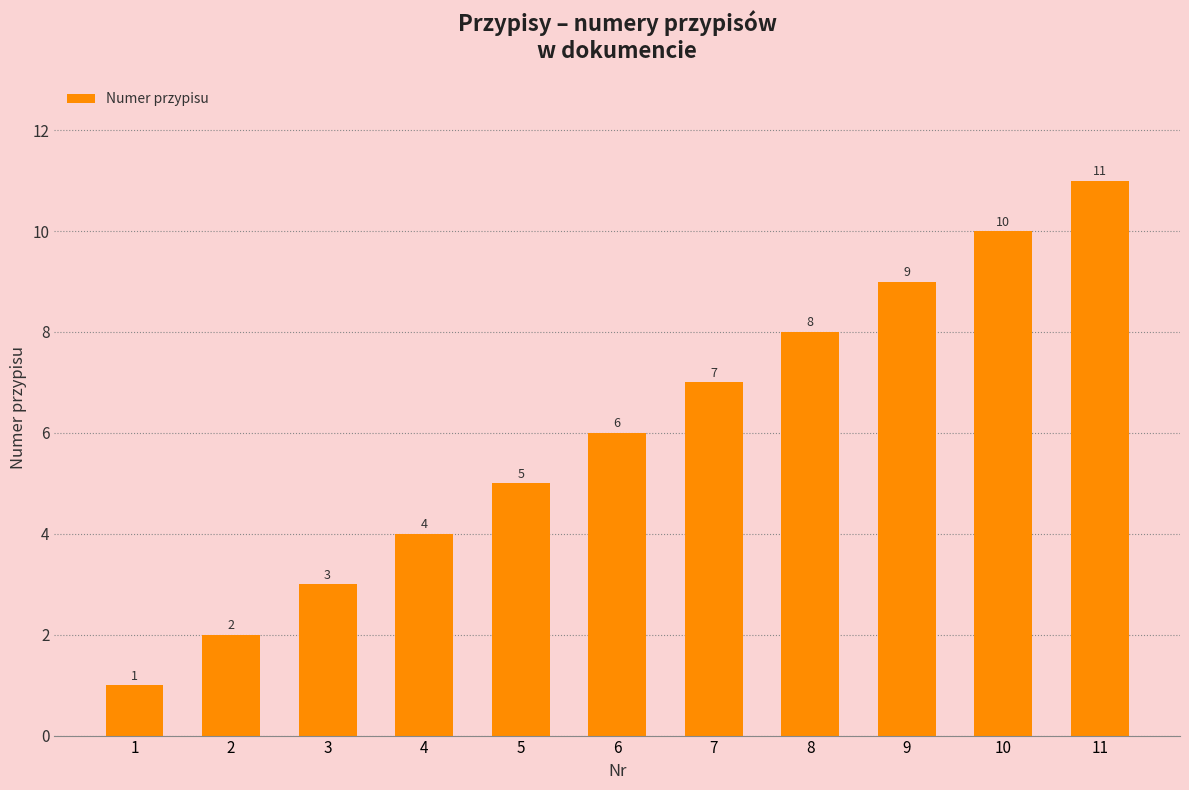

Reading right to left, list all the values displayed in this chart.

11	10	9	8	7	6	5	4	3	2	1